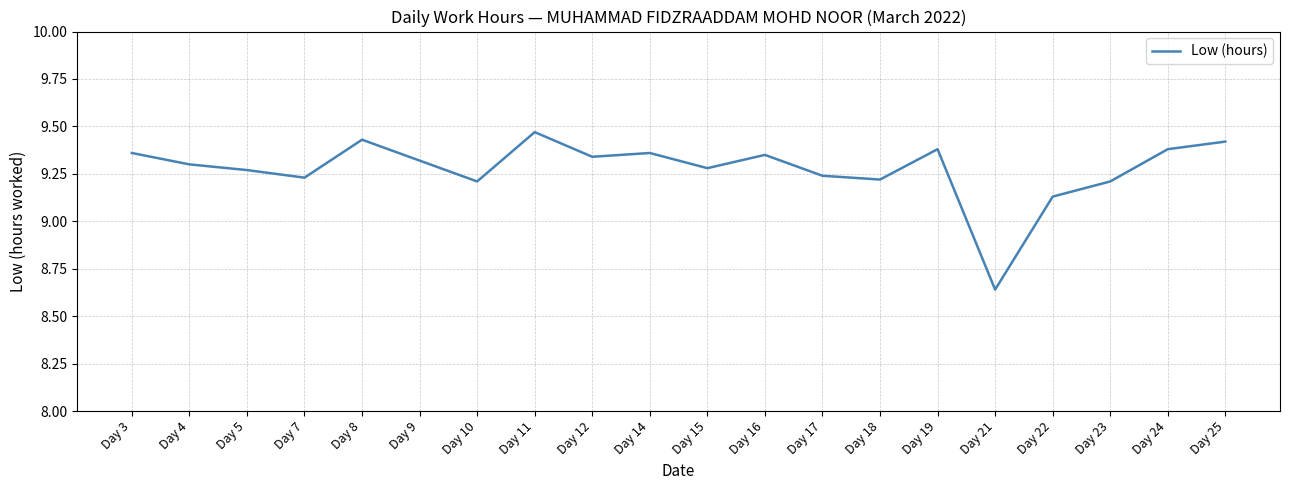

How many values are below 9?

1